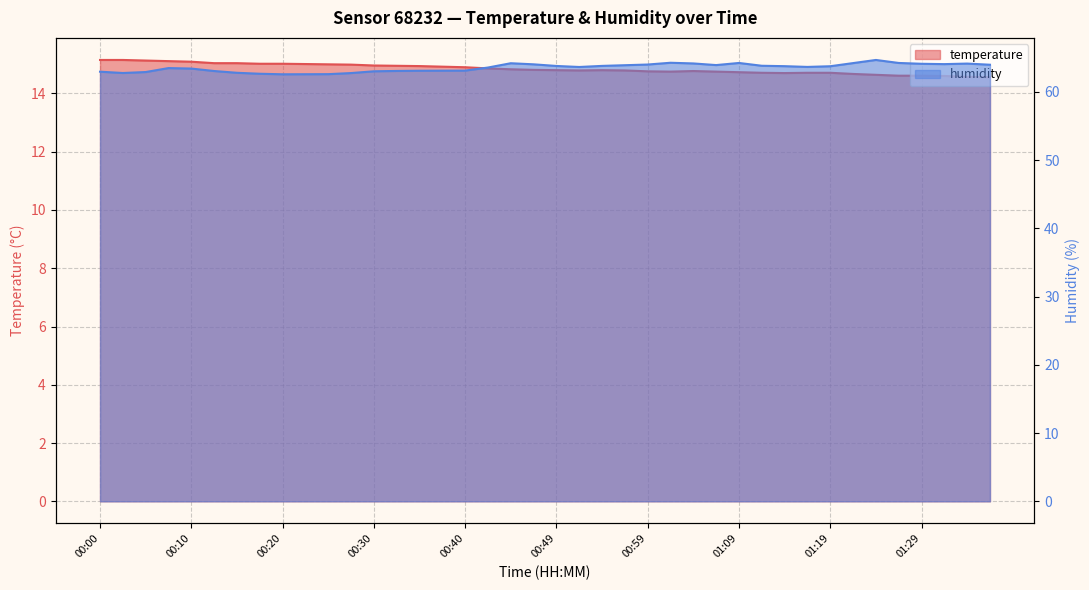

What is the label of the 30th point from the right?

00:25